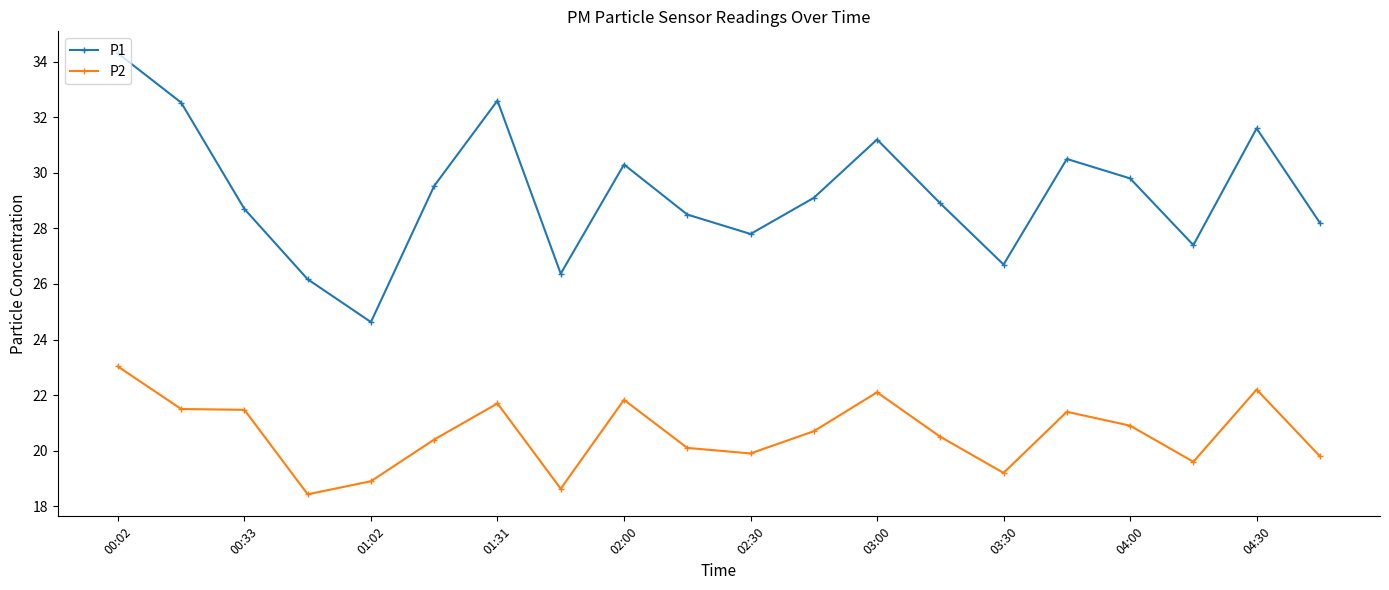

What is the value of the P2 point at the 16th from the left?

21.4